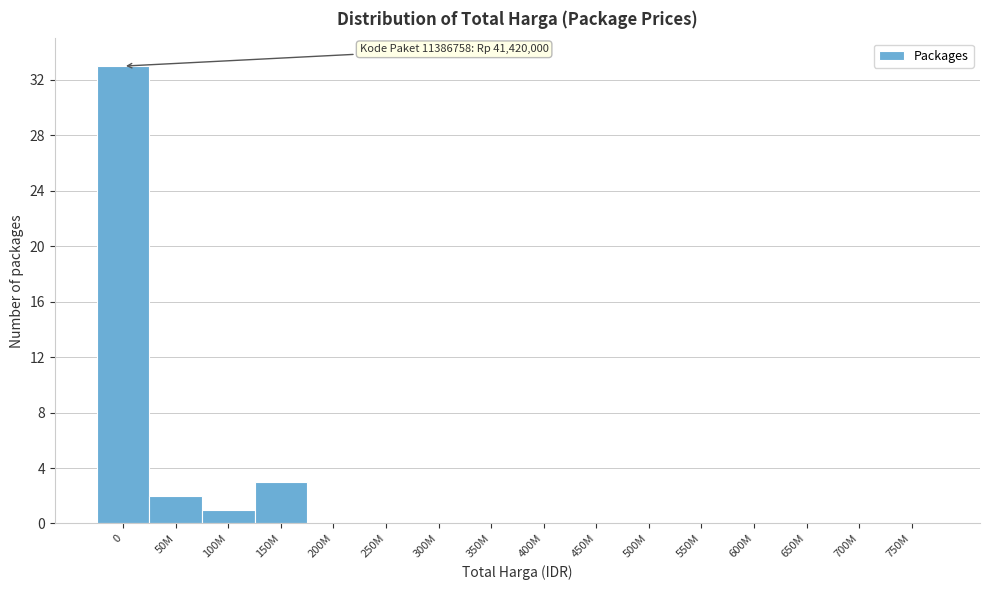

Reading left to right, extract all data points from this chart.

0=33	50M=2	100M=1	150M=3	200M=0	250M=0	300M=0	350M=0	400M=0	450M=0	500M=0	550M=0	600M=0	650M=0	700M=0	750M=0